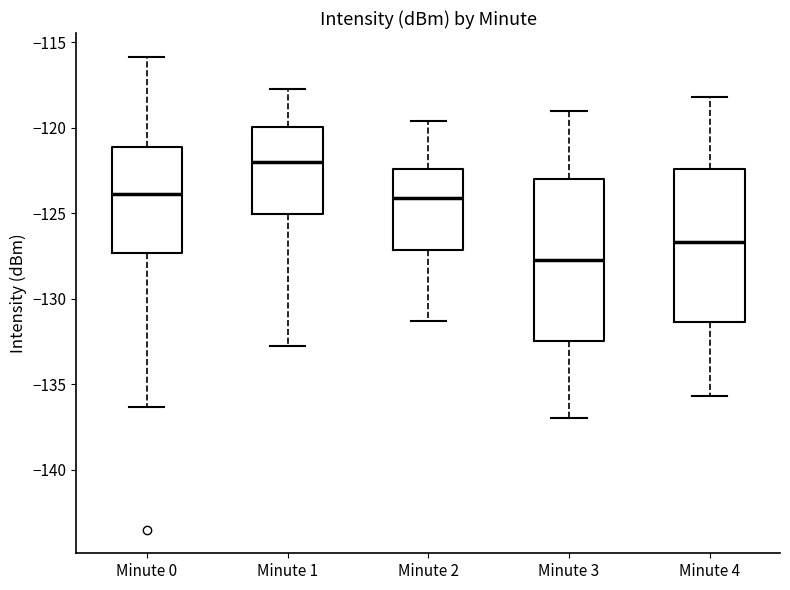

Reading left to right, read every box against the y-axis: the position of its median line, the range the box covers, and the ends of its whiskers. The values are not printed on the chart, so give them approximately, as read against the axis.

Minute 0: median -124.0, box -127.5 to -121.0, whiskers -136.5 to -116.0
Minute 1: median -122.0, box -125.0 to -120.0, whiskers -132.5 to -117.5
Minute 2: median -124.0, box -127.0 to -122.5, whiskers -131.5 to -119.5
Minute 3: median -127.5, box -132.5 to -123.0, whiskers -137.0 to -119.0
Minute 4: median -126.5, box -131.5 to -122.5, whiskers -135.5 to -118.0